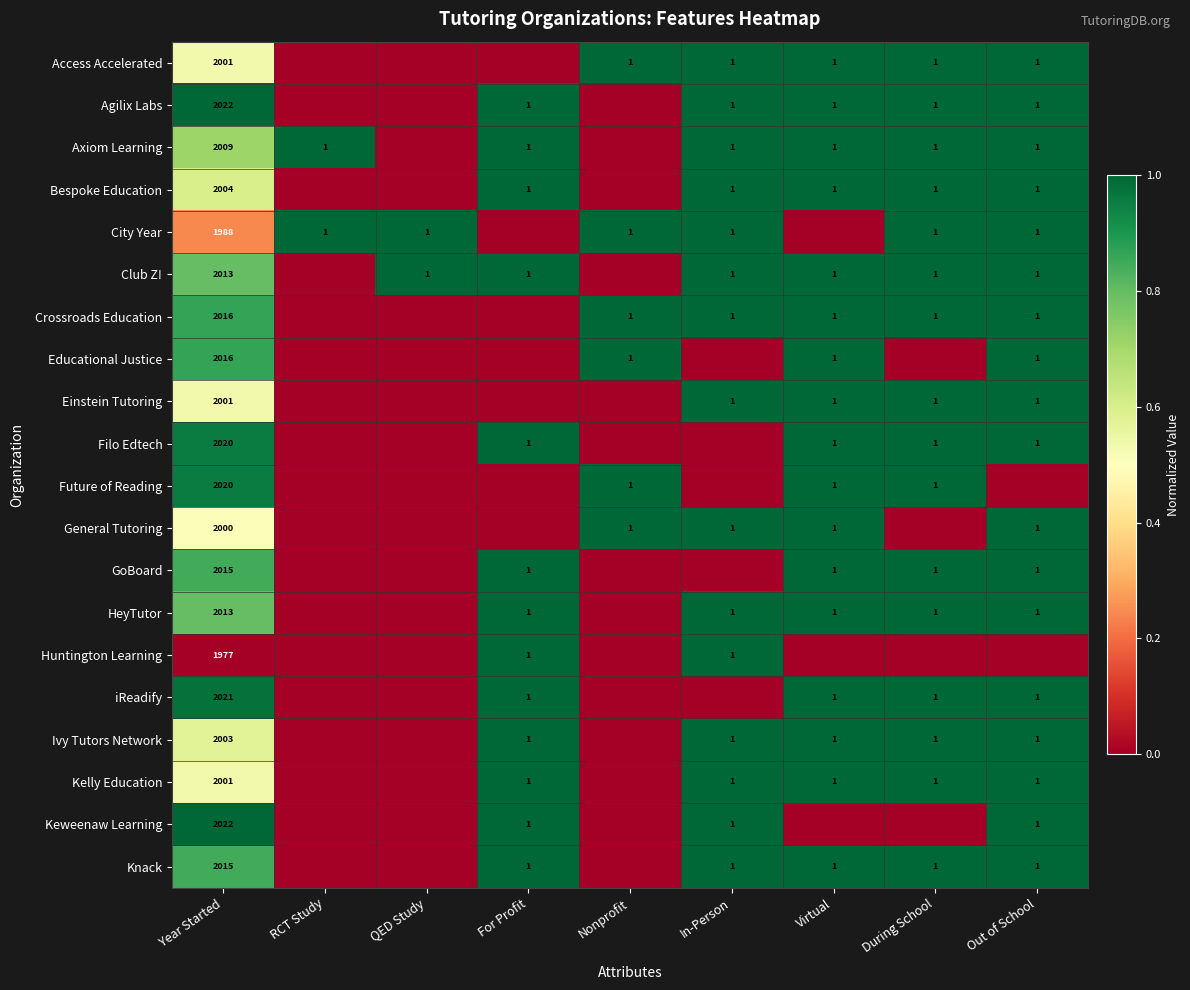

True or false: Access Accelerated has a value of 0 at In-Person.

False